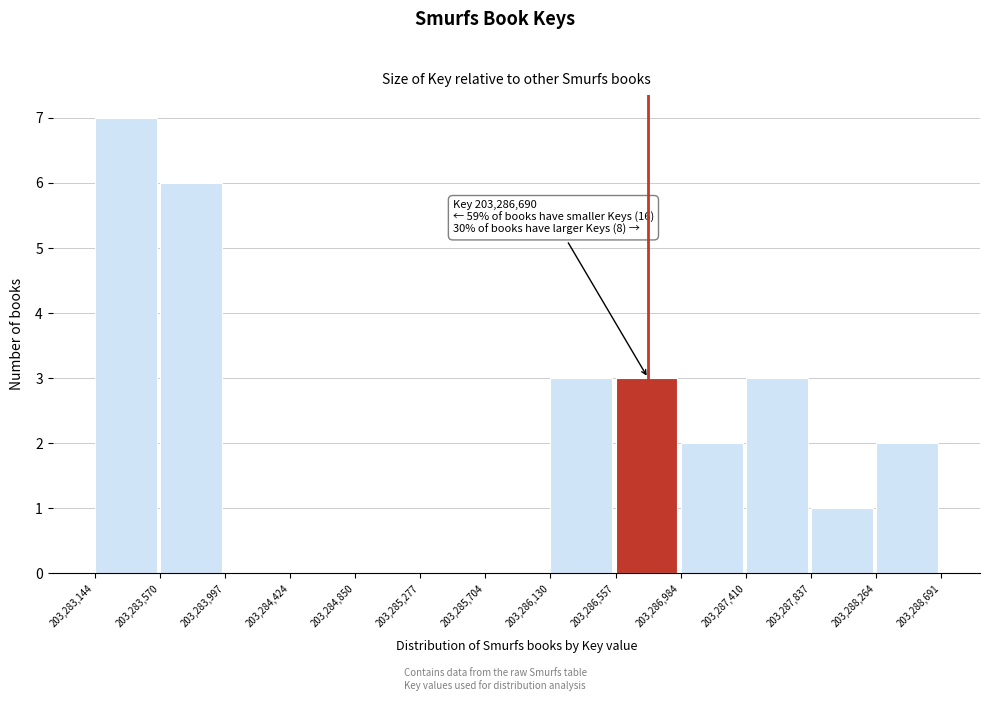

Which range on the x-axis has the tallest bar?

203,283,144 to 203,283,570